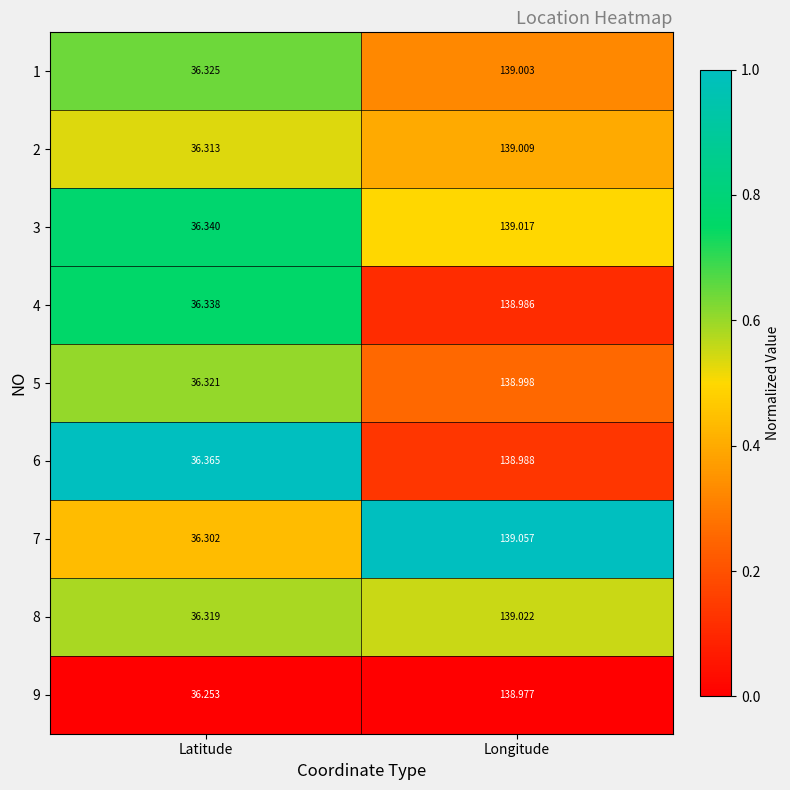

At which label does 7 first exceed 139?

Longitude